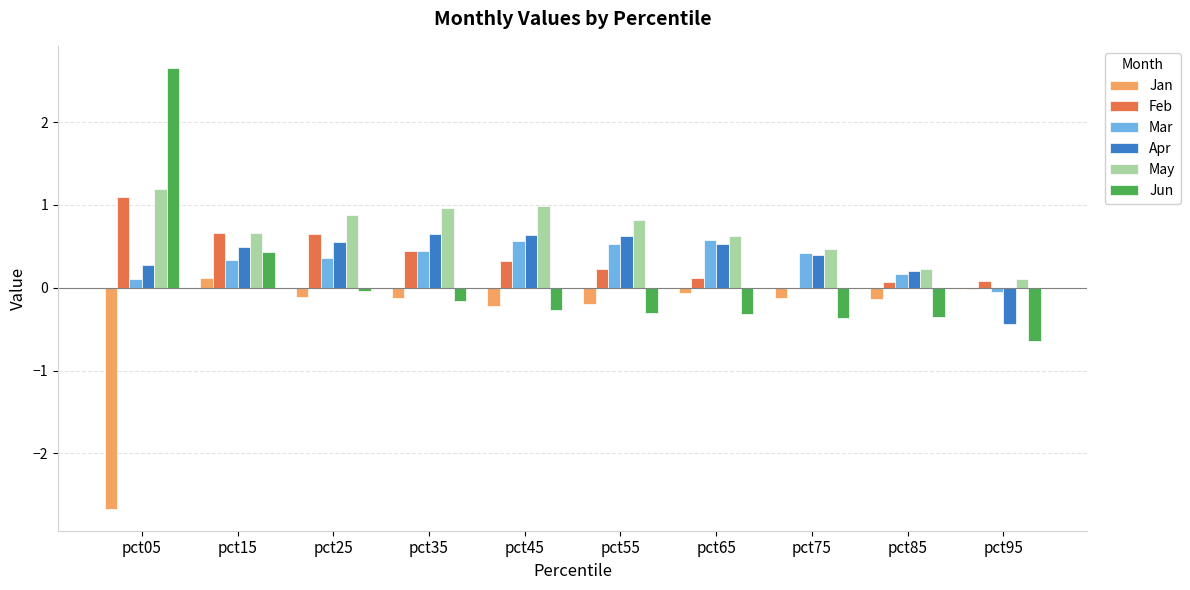

The value of Mar at pct65 is 0.9. True or false?

False